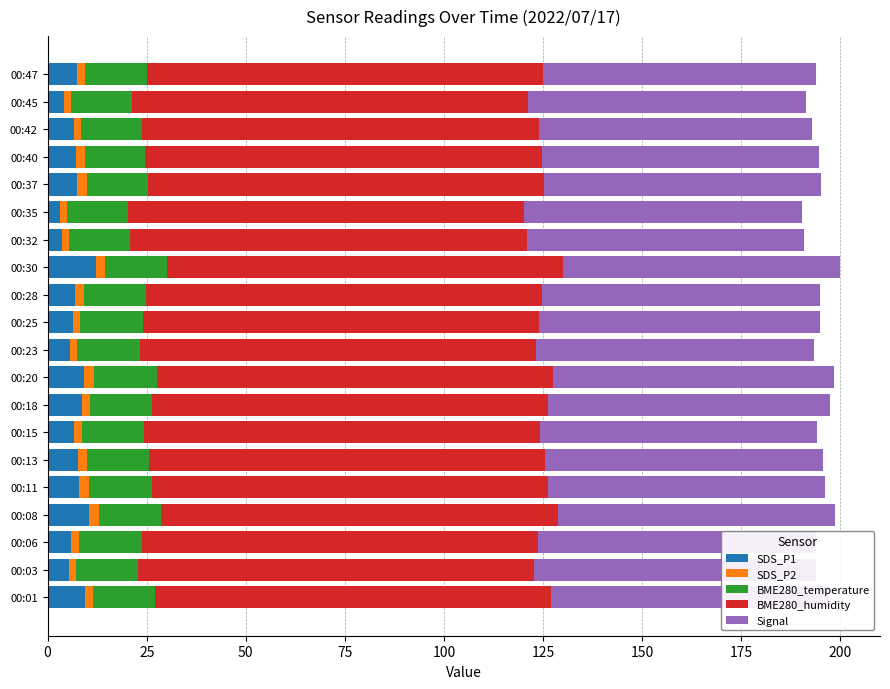

The BME280_temperature series shows 5.8 at 00:13. True or false?

False